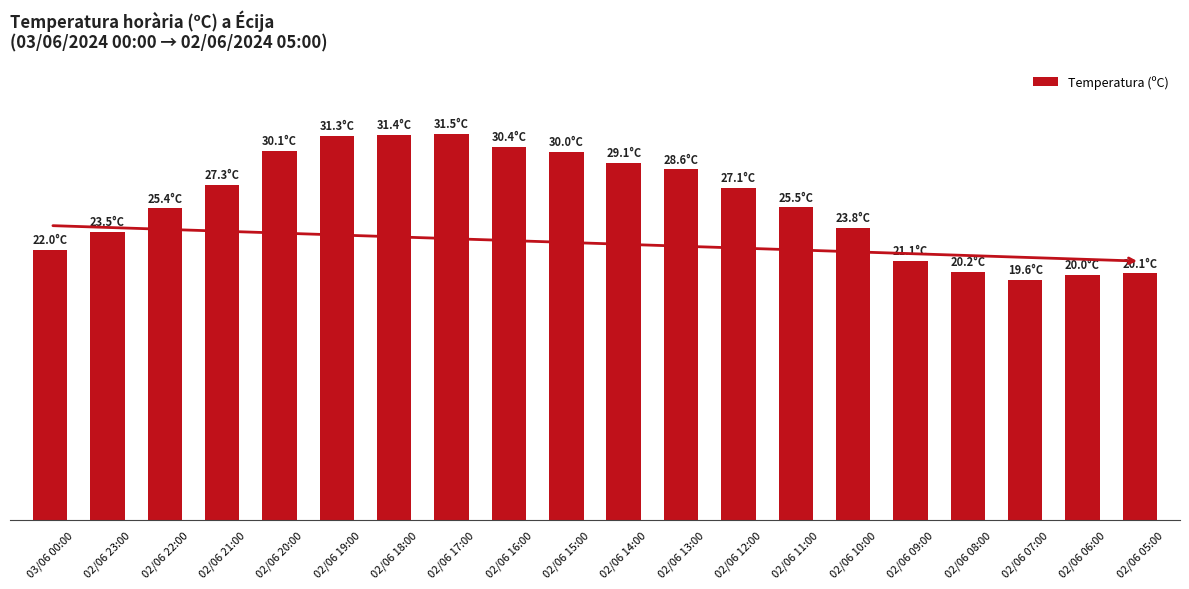

Are the bars horizontal?

No